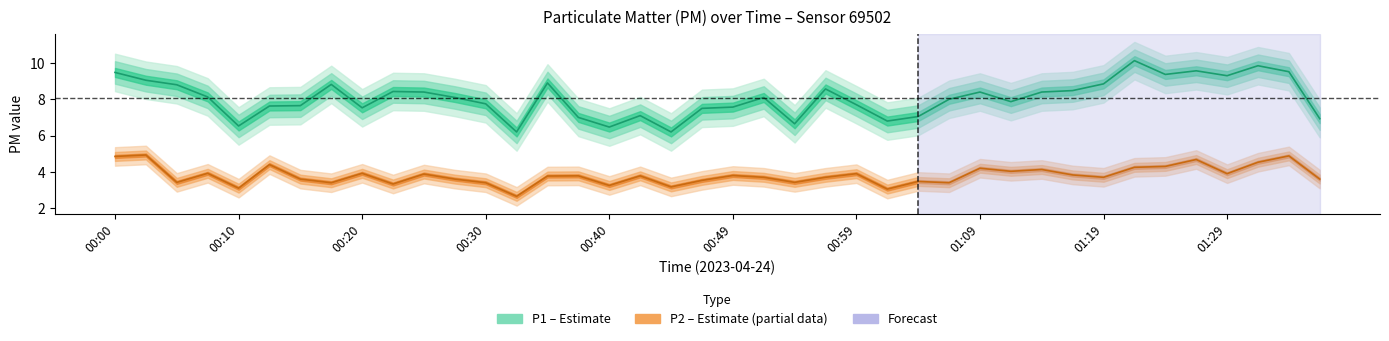

What is the difference between the P1 values at 00:13 and 01:02?

0.8